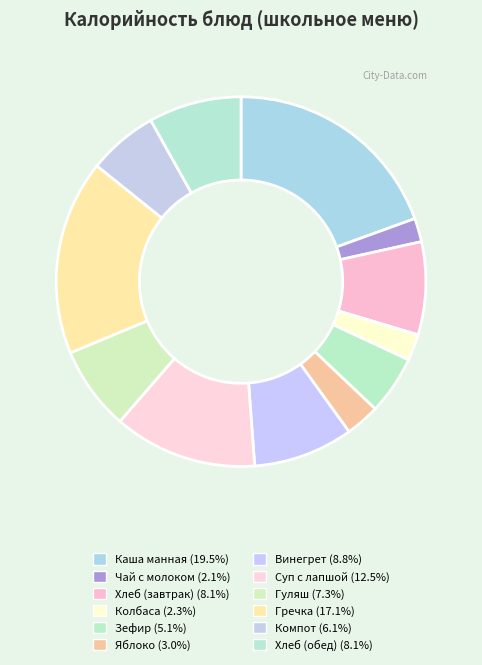

To the nearest percent, what portion does Чай с молоком represent?

2%